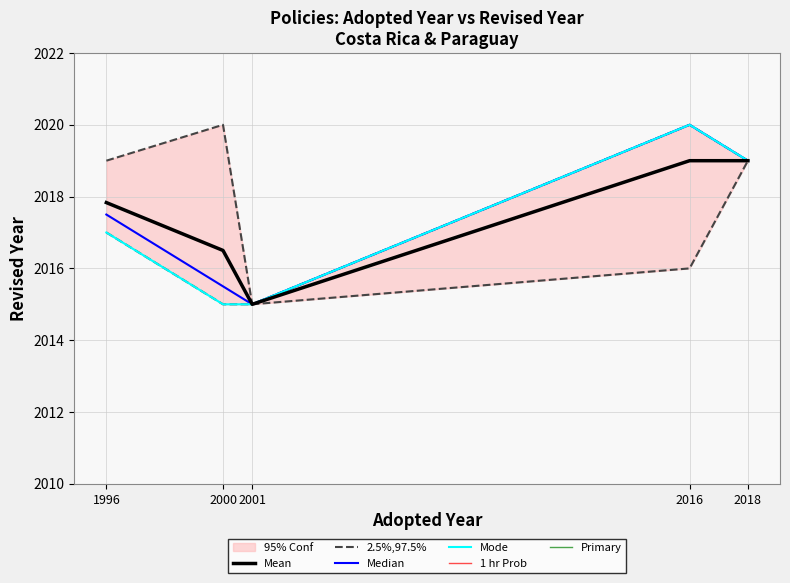

True or false: 1 hr Prob and Primary intersect in this chart.

False